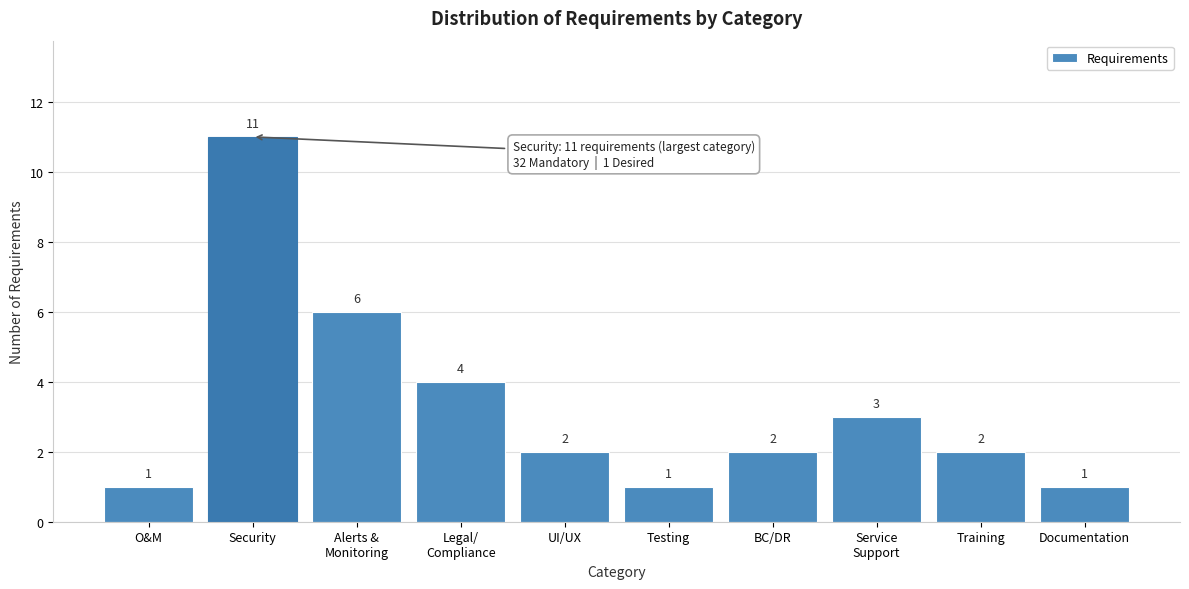

Reading left to right, list all the values displayed in this chart.

1	11	6	4	2	1	2	3	2	1